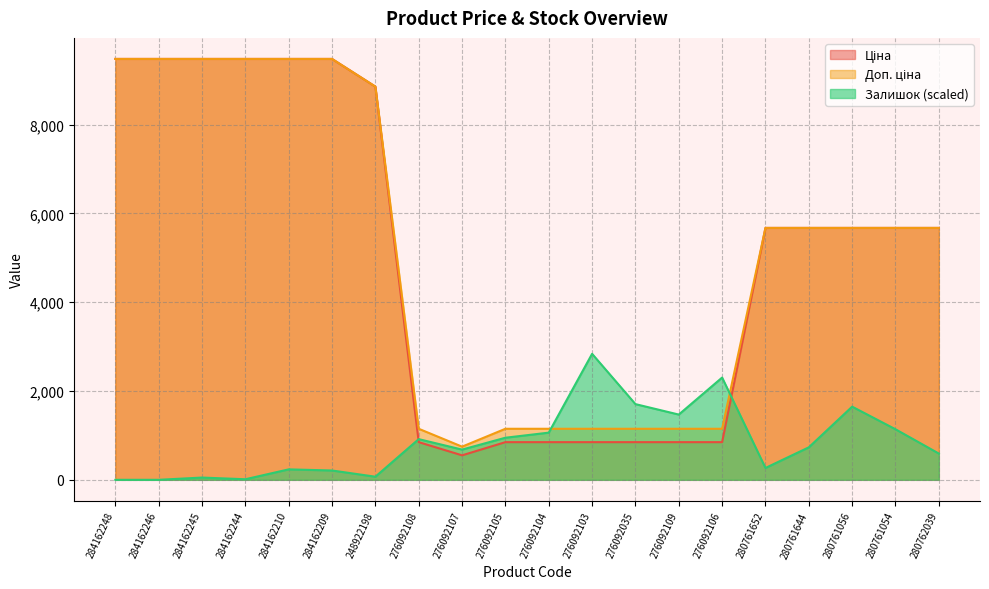

Reading left to right, transcribe all the data shown in this chart.

Ціна: 9480.1	9480.1	9480.1	9480.1	9480.1	9480.1	8856.7	848.4	551.5	848.4	848.4	848.4	848.4	848.4	848.4	5673.8	5673.8	5673.8	5673.8	5673.8
Доп. ціна: 9480.1	9480.1	9480.1	9480.1	9480.1	9480.1	8856.7	1149.7	747.0	1149.7	1149.7	1149.7	1149.7	1149.7	1149.7	5673.8	5673.8	5673.8	5673.8	5673.8
Залишок: 0.0	0.0	50.9	12.7	235.4	210.0	70.0	916.2	680.8	948.0	1062.5	2837.7	1705.1	1469.7	2303.2	267.2	731.7	1647.9	1138.9	591.7